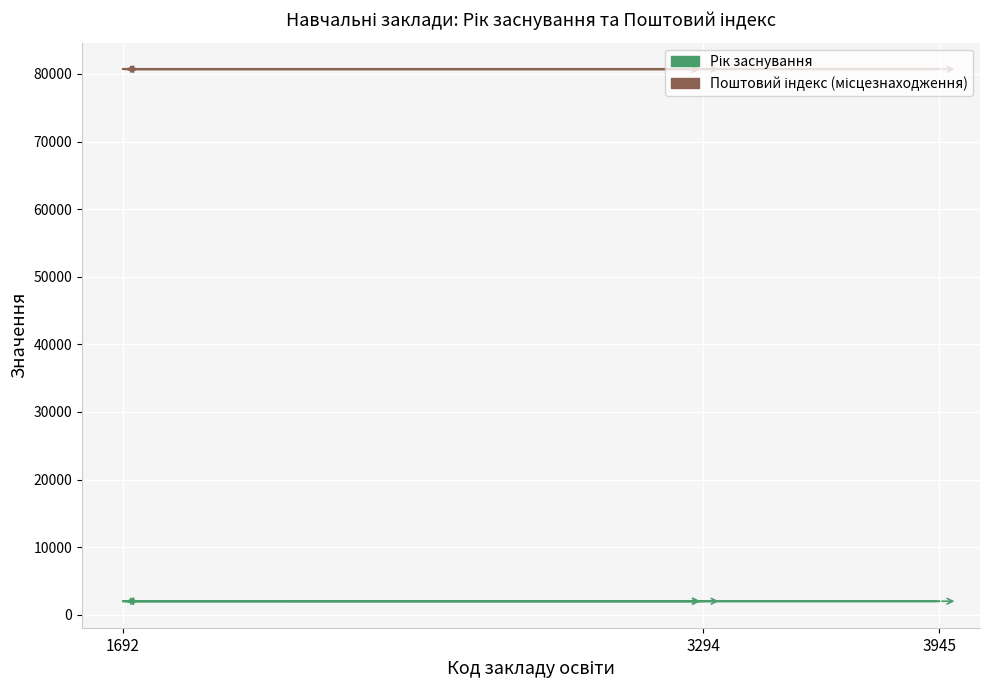

What is the sum of the Рік заснування values at 1692 and 3294?

4004